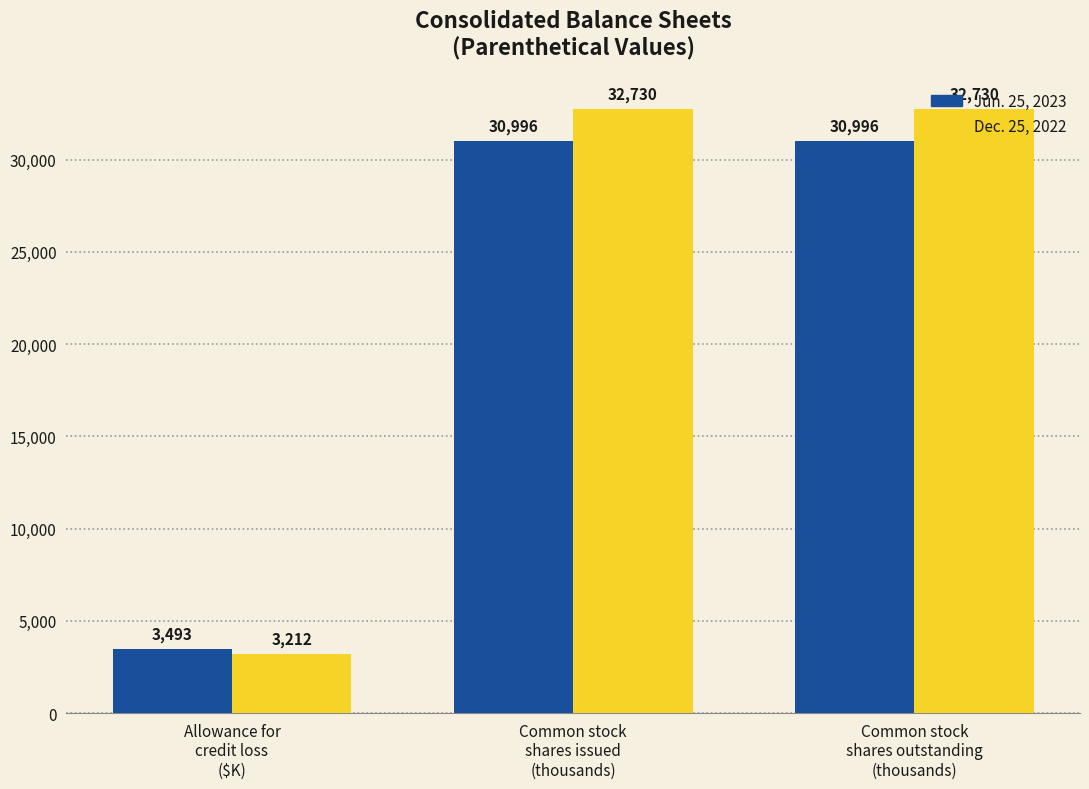

Which series has the widest spread of values?

Dec. 25, 2022